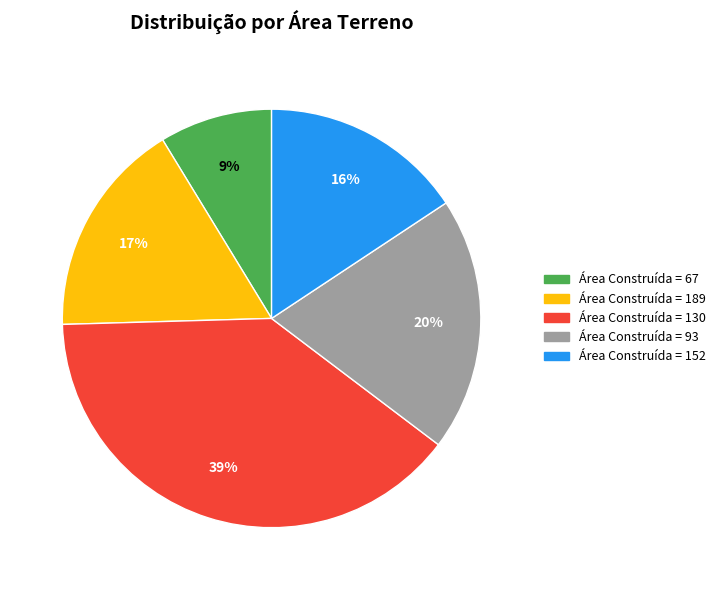

Is there any slice that represents more than half of the pie?

No